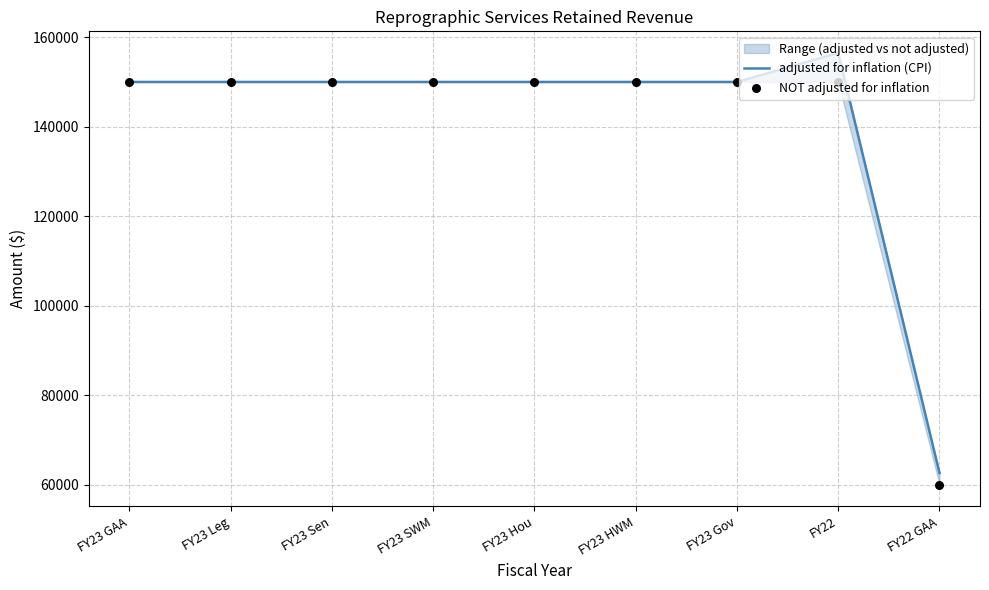

What is the total value across all series at FY23 Hou?

300000